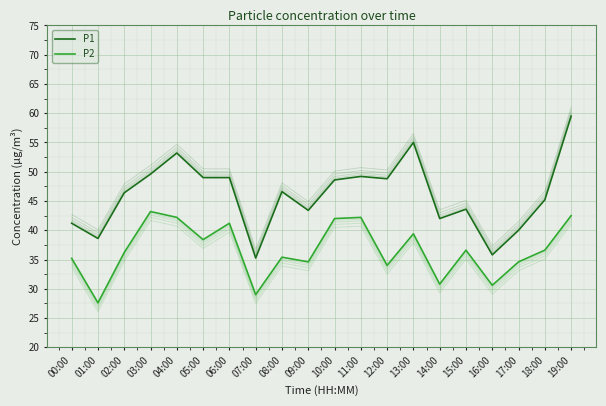

What position from the right is 09:00?

11